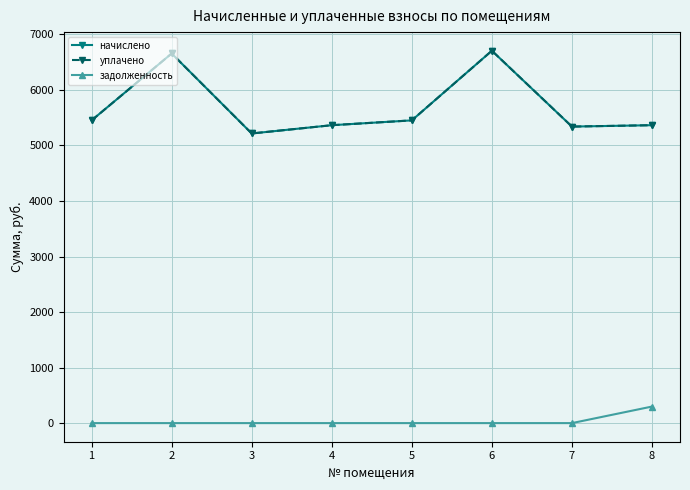

Is this an area chart (filled region under the line)?

No